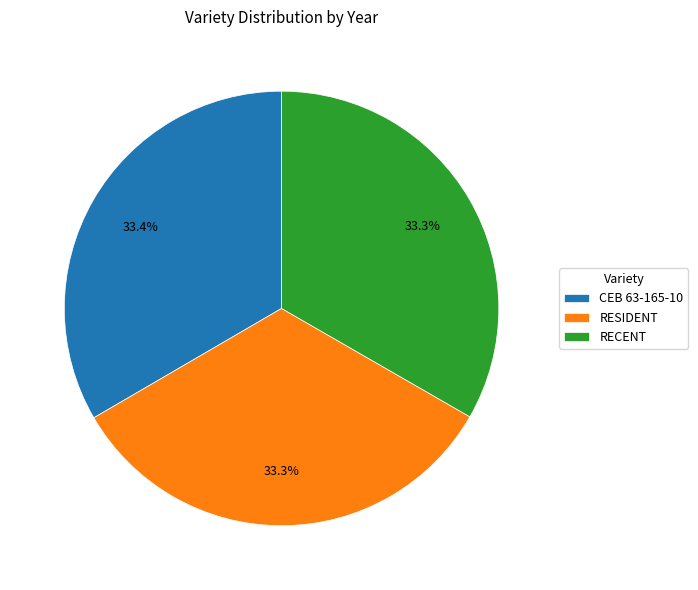

Do RECENT and RESIDENT together represent more than half of the pie?

Yes